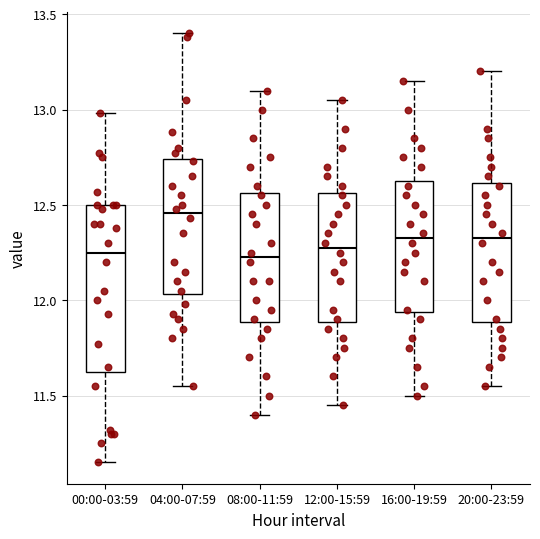

Where is the upper edge of the box for 08:00-11:59 on the y-axis? The values are not printed on the chart, so give them approximately, as read against the axis.

12.55